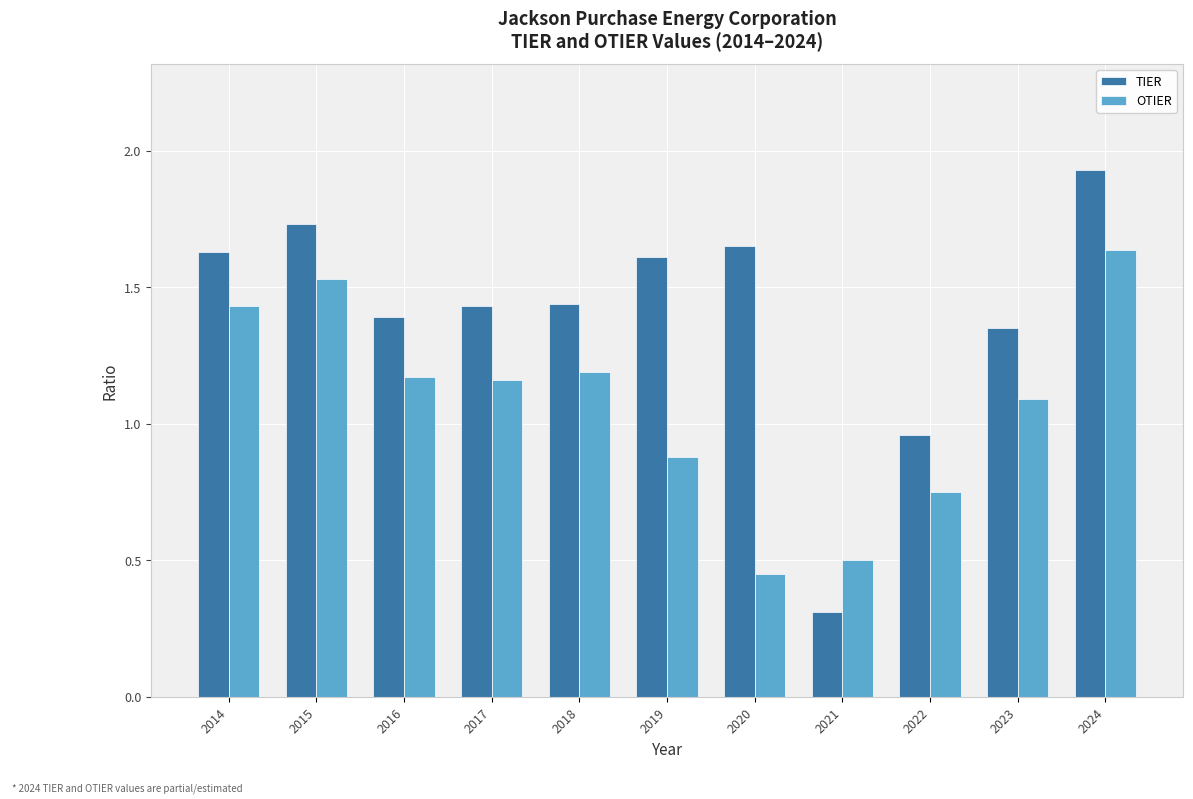

List the series in order of their peak value, highest first.

TIER, OTIER